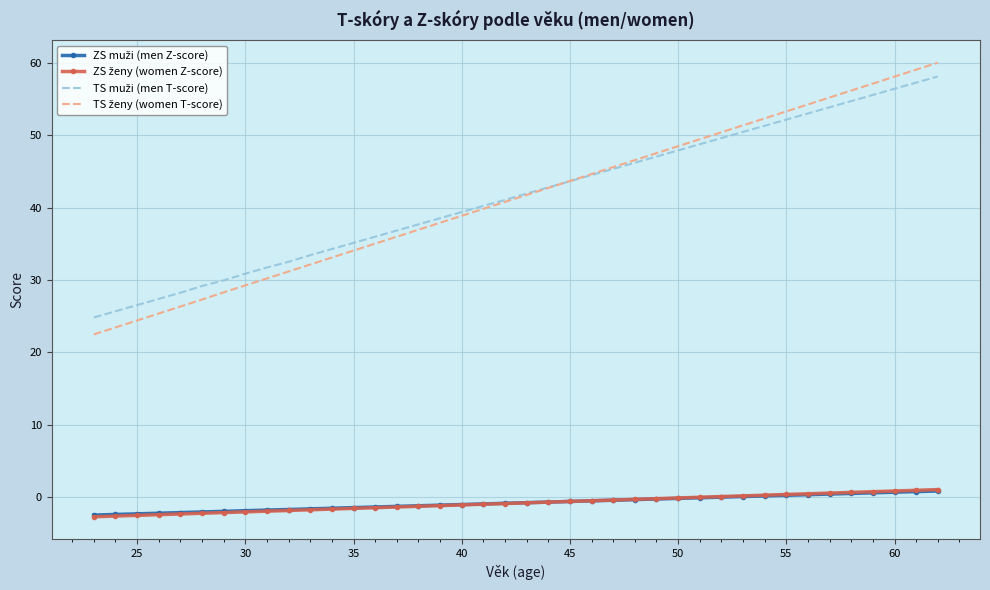

What is the maximum value shown in the chart?

60.0